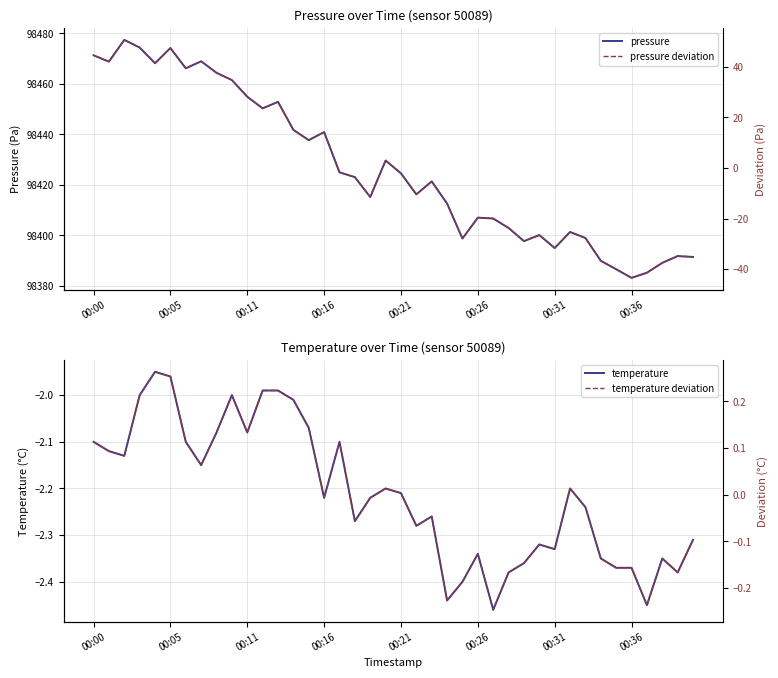

What is the highest value of the pressure series?

98477.4